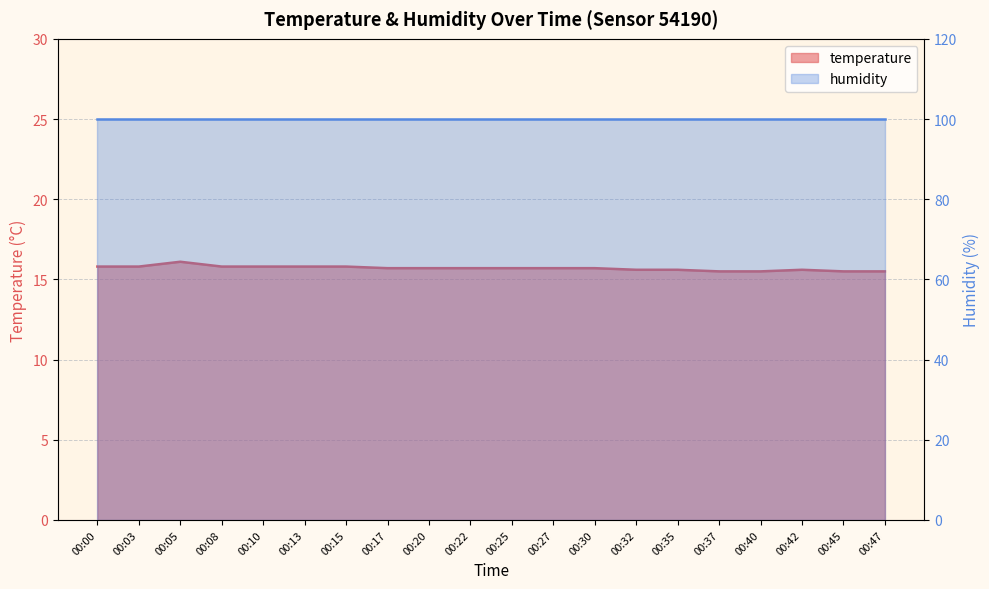

What is the value of the 5th point from the left?

15.8